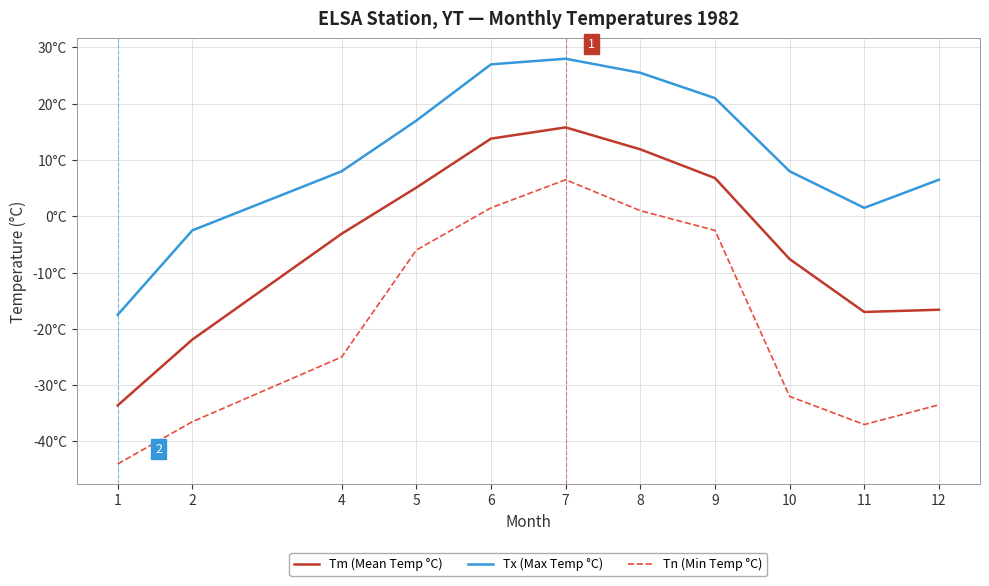

The Tn (Min Temp °C) series shows -7.7 at 4. True or false?

False